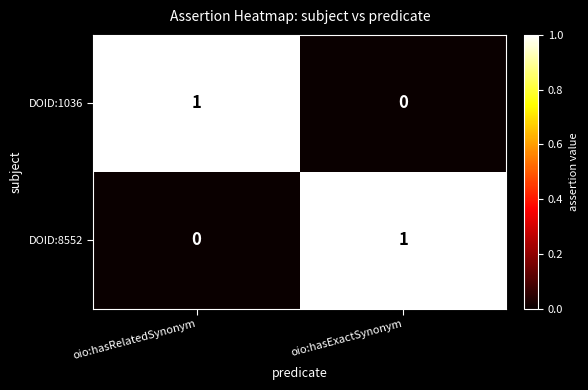

The value of DOID:1036 at oio:hasRelatedSynonym is 2. True or false?

False